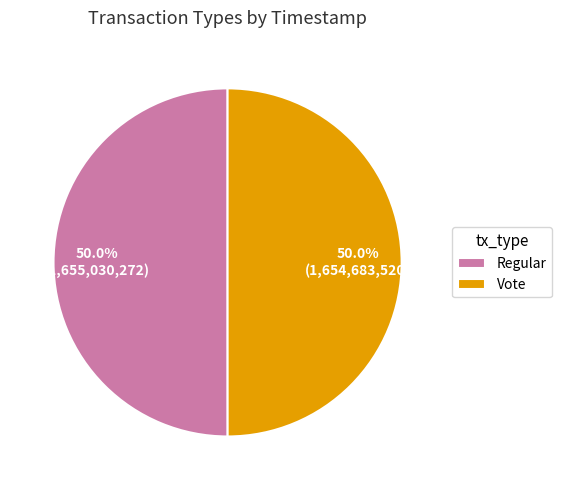

What percentage is the Regular slice, to the nearest percent?

50%